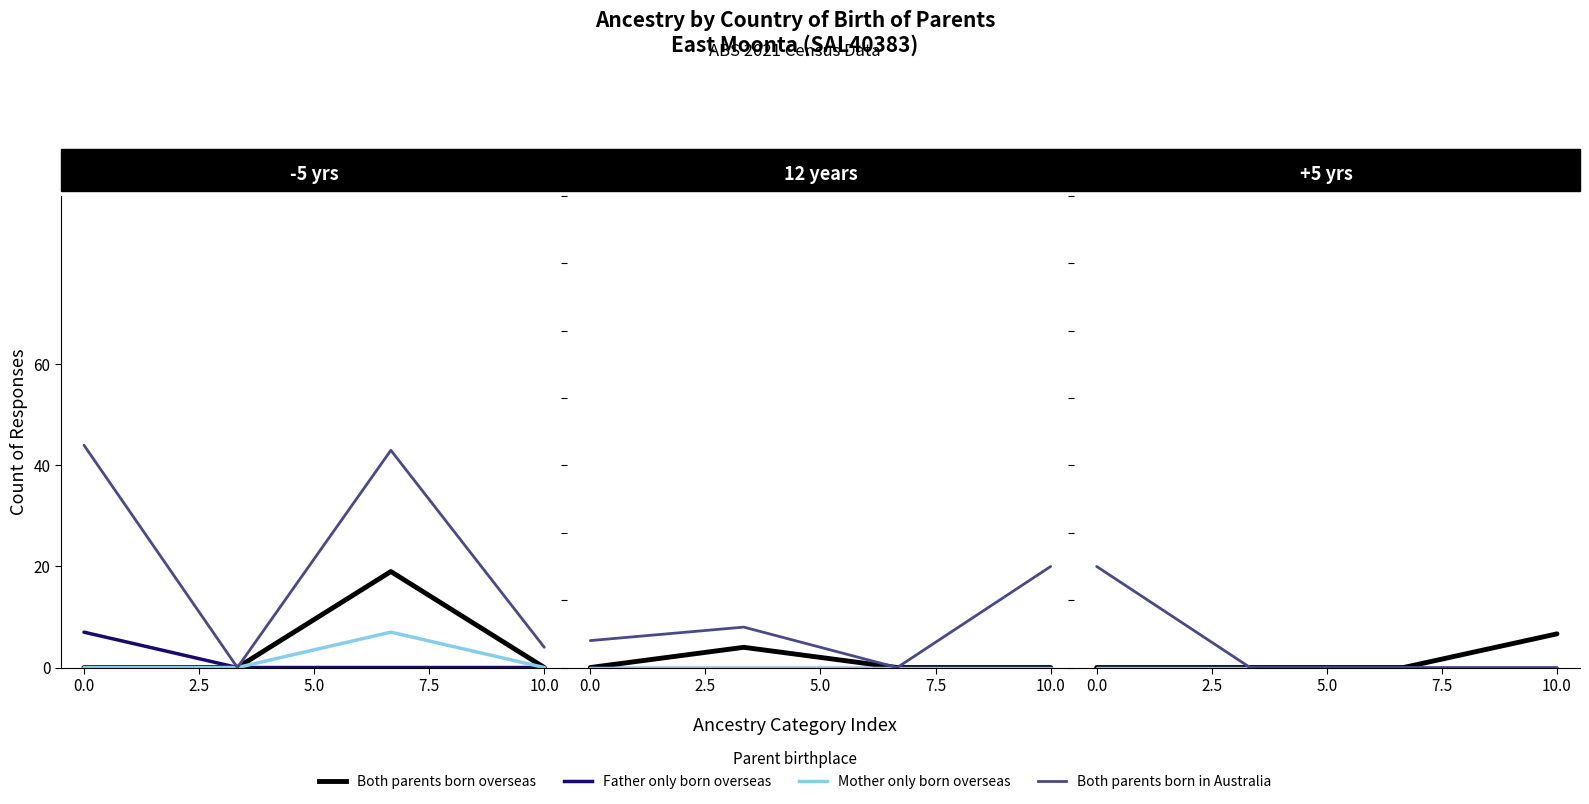

List the series in order of their peak value, lowest first.

Father only born overseas, Mother only born overseas, Both parents born overseas, Both parents born in Australia